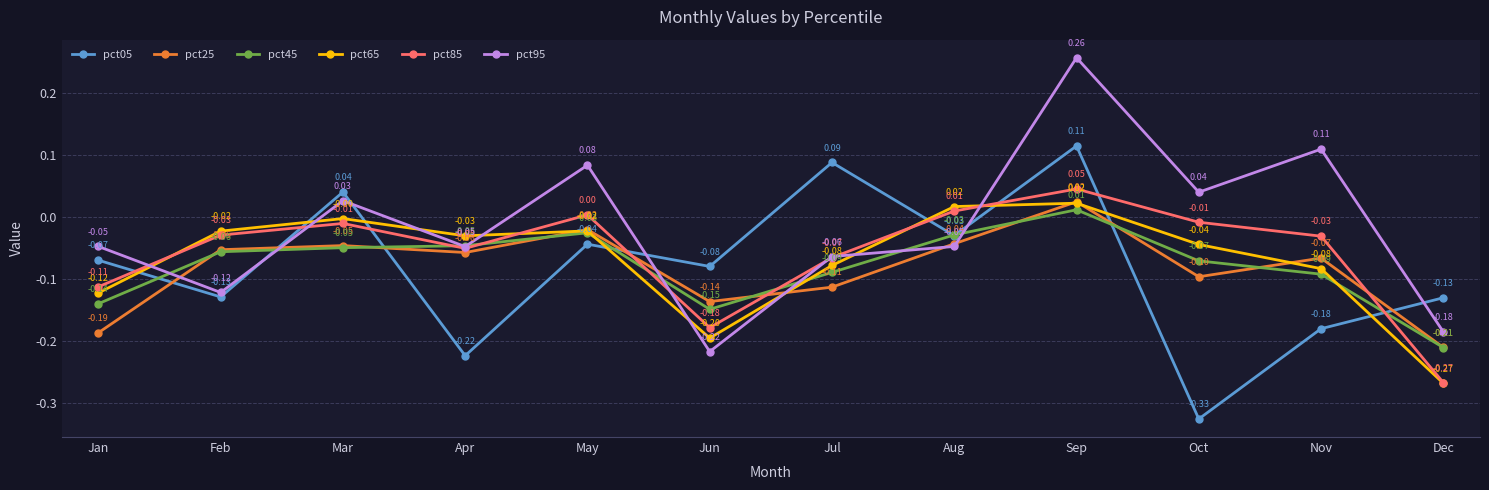

In pct85, how many points are higher than both neighbors (excluding endpoints)?

3